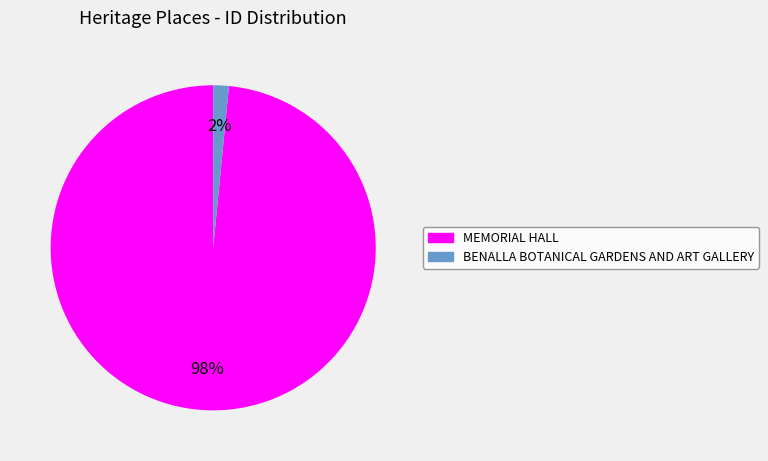

Is there a majority slice in this chart?

Yes